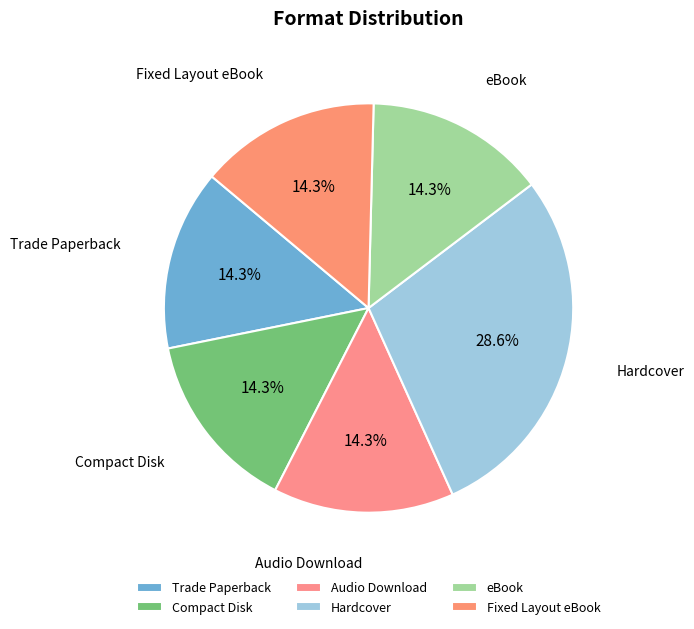

Does Audio Download account for over 50% of the chart?

No